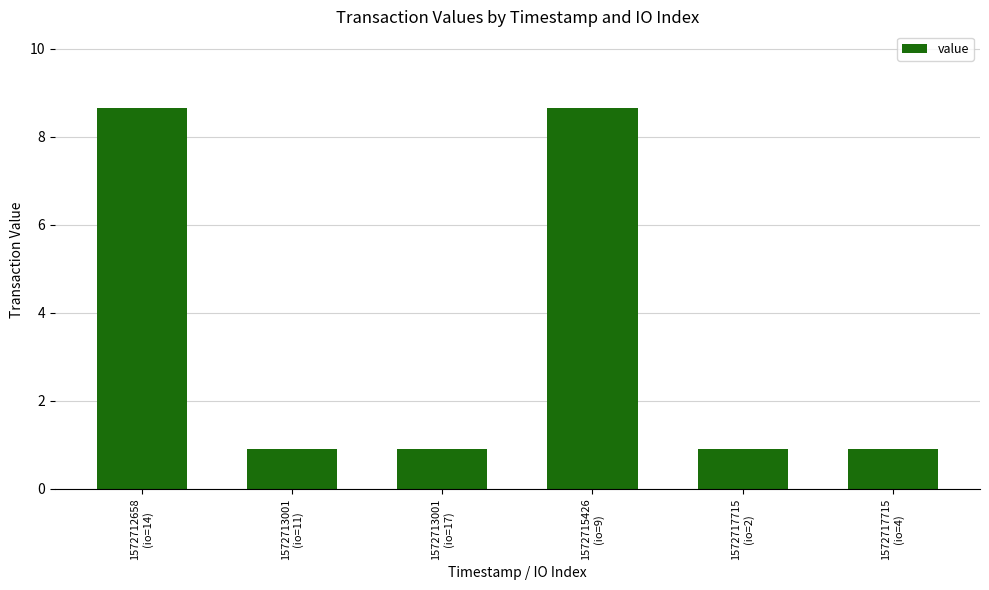

What is the average value?

3.5